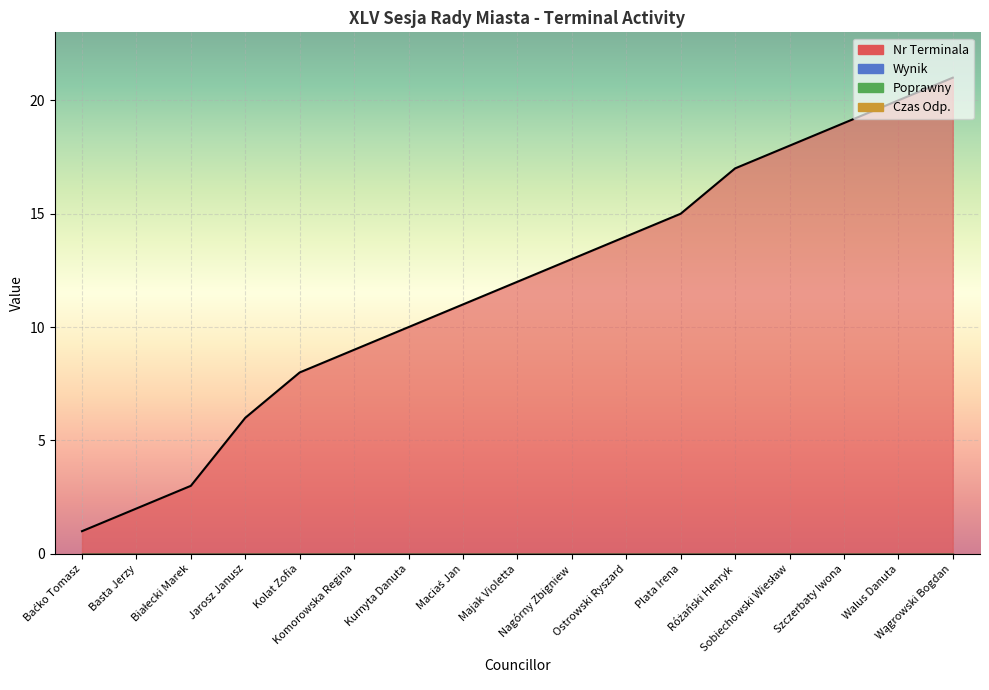

At which category does the chart reach its minimum across all series?

Baćko Tomasz